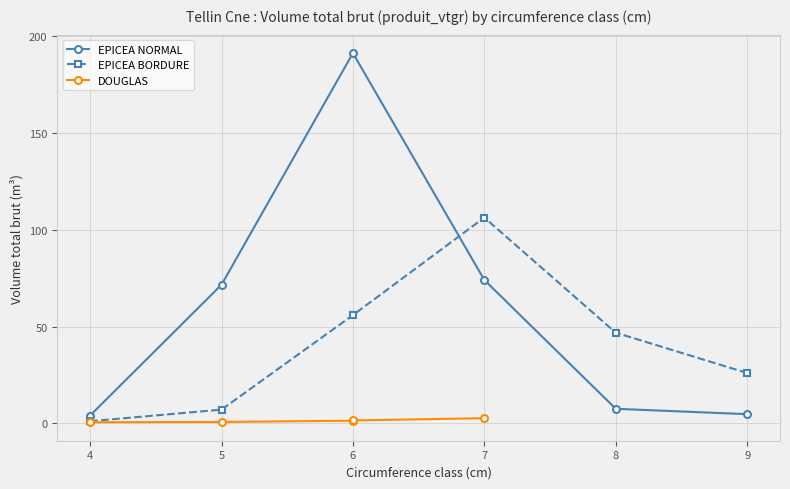

Which category has the highest value in the EPICEA BORDURE series?

7